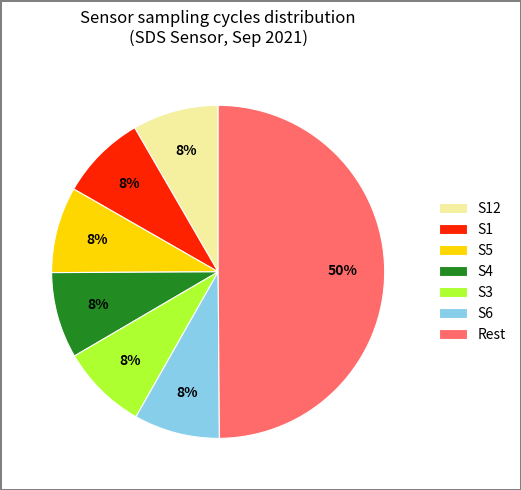

Is S1 the majority of the pie?

No